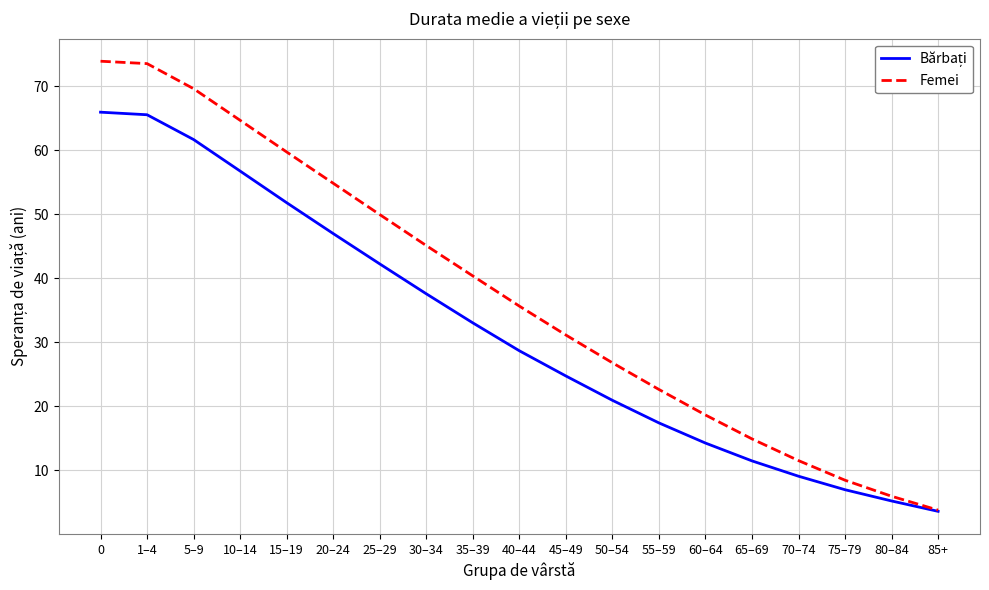

What is the total value across all series at 65–69?

26.3